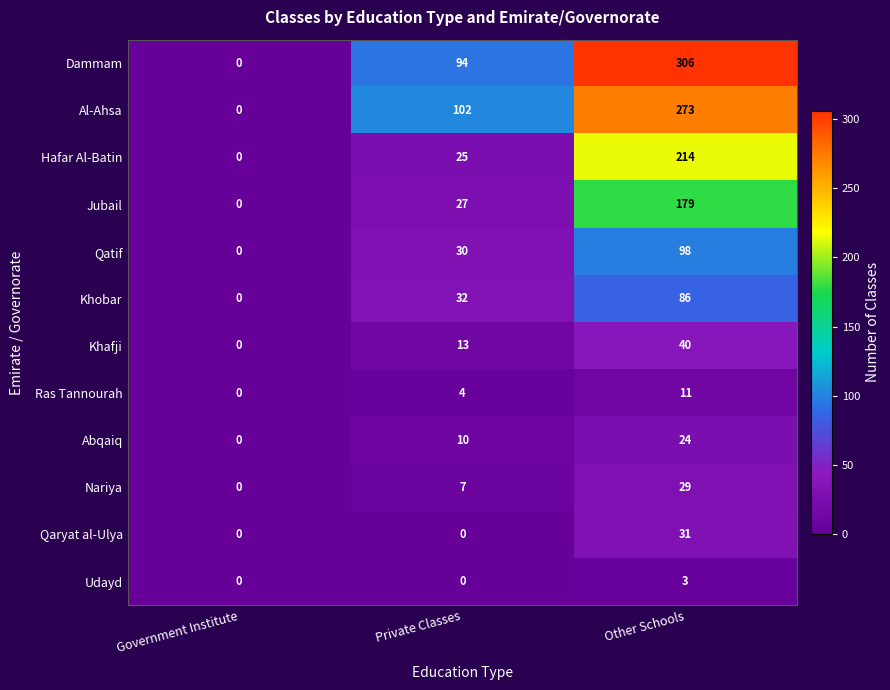

How many distinct data groups are displayed?

12